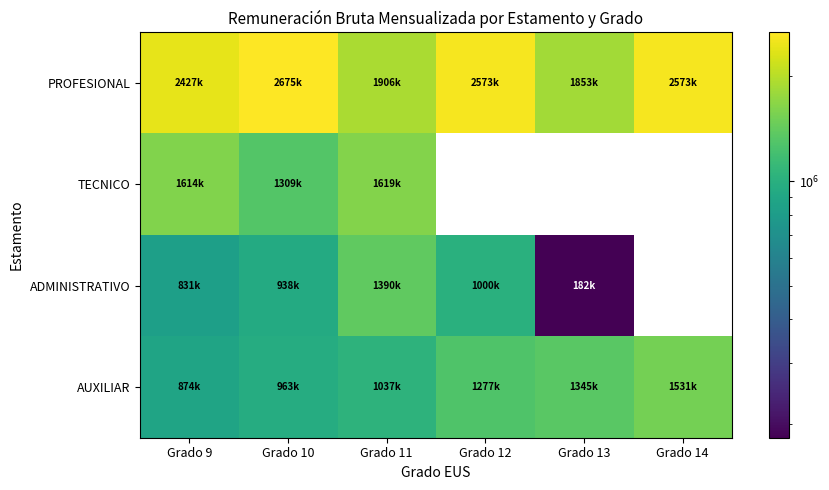

Rank the series by their maximum value, from lowest to highest.

ADMINISTRATIVO, AUXILIAR, TECNICO, PROFESIONAL